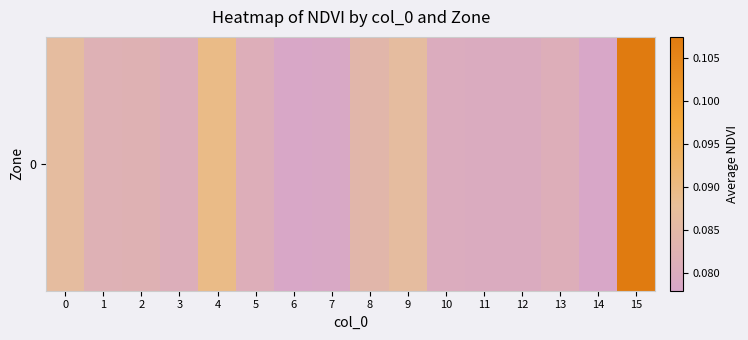

List the labels in order of value, largest first.

15, 4, 0, 9, 8, 2, 1, 5, 13, 3, 10, 12, 11, 7, 6, 14